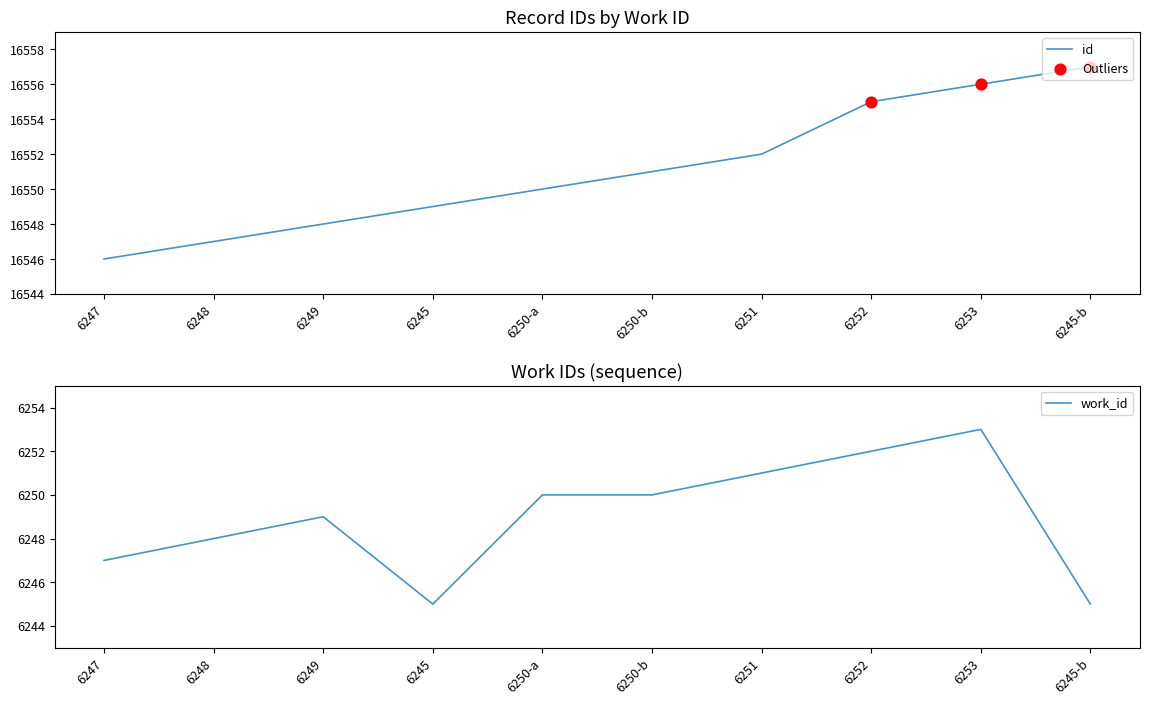

Which has a higher value, 6248 or 6252?

6252